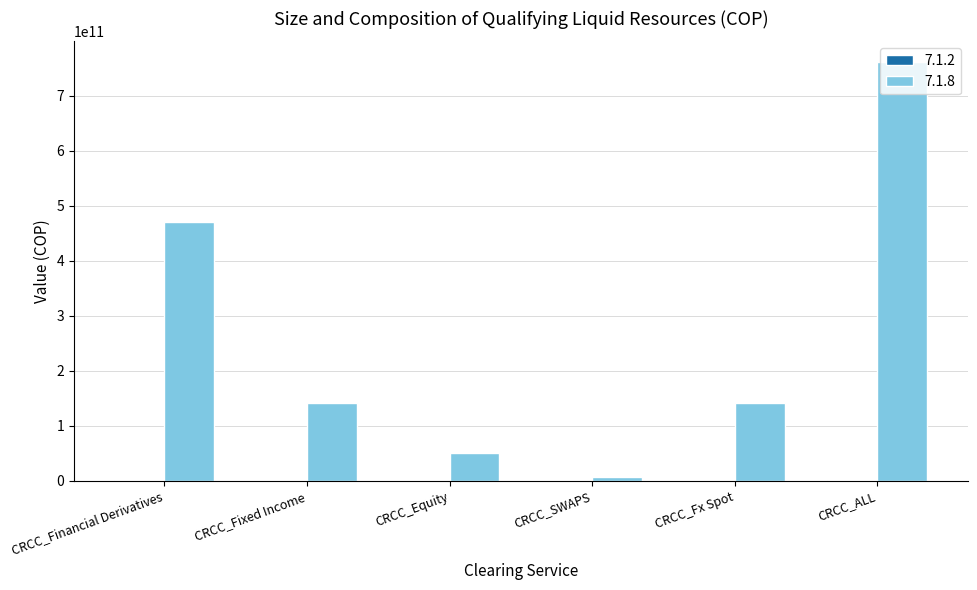

The value of 7.1.8 at CRCC_ALL is 1253194492520.1. True or false?

False